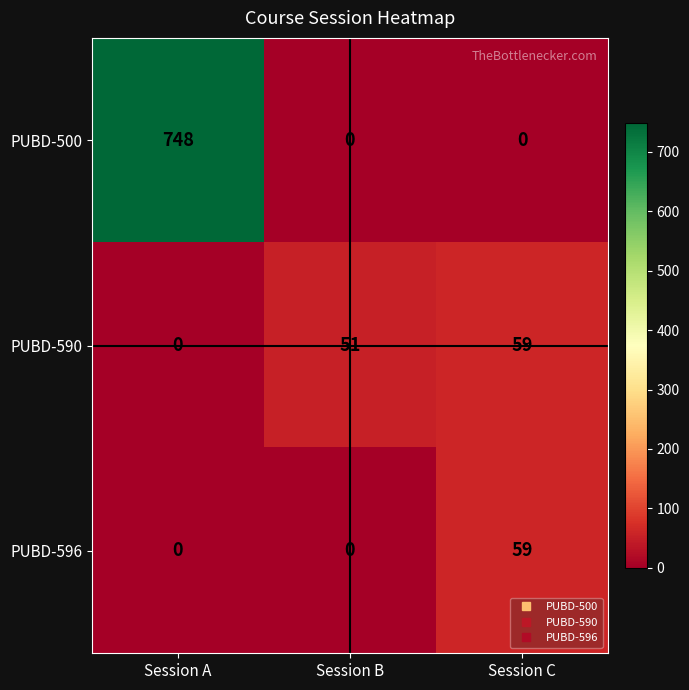

At which category does the chart reach its peak across all series?

Session A